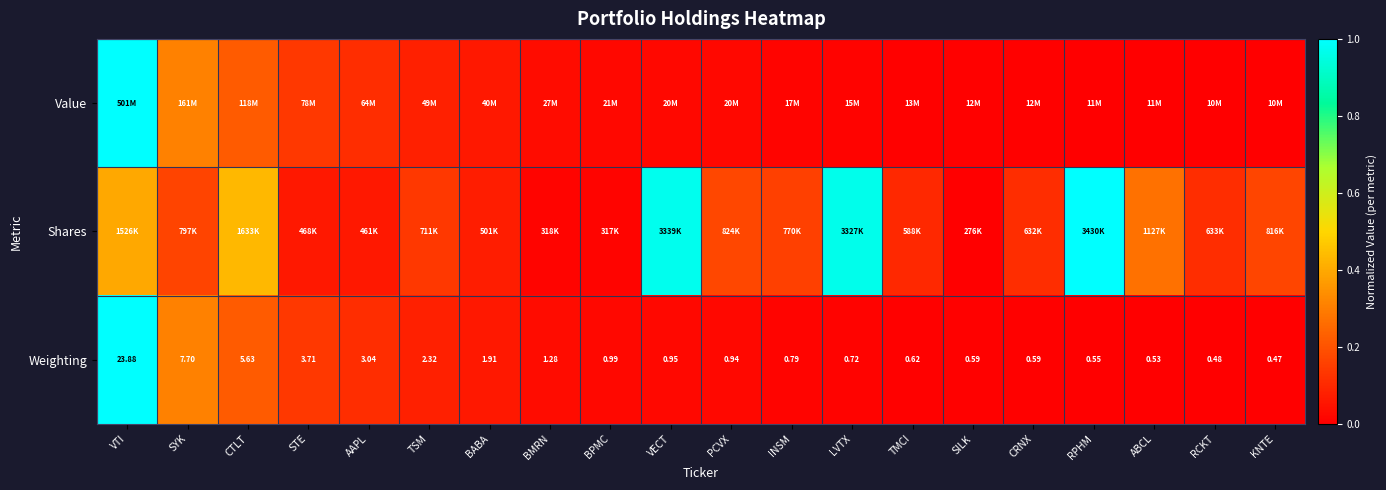

True or false: Shares has a value of 0.0 at SILK.

True